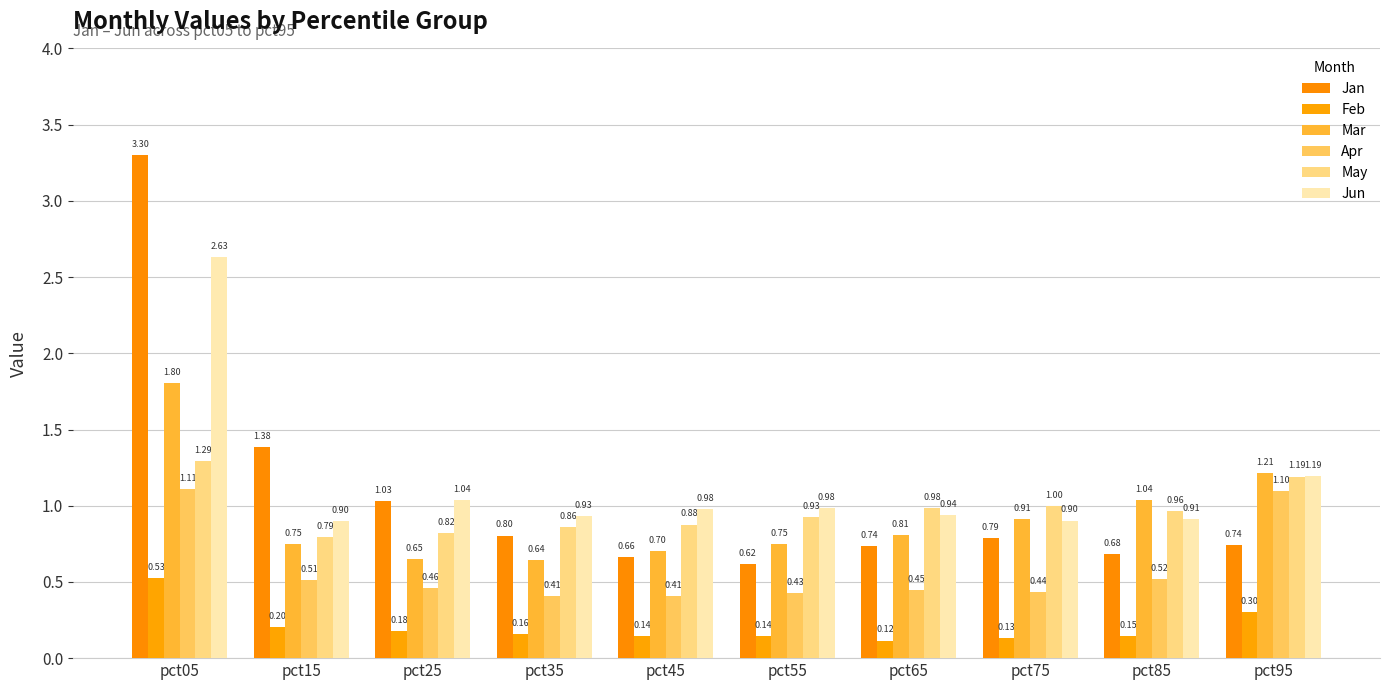

Which category has the highest value in the Feb series?

pct05